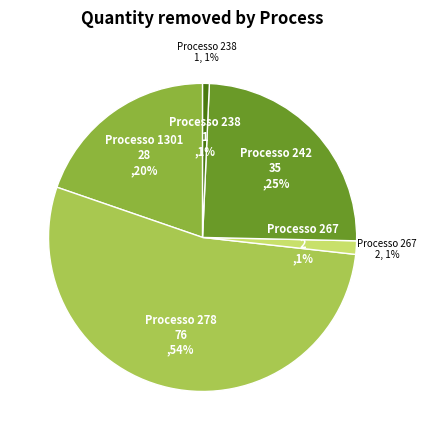

To the nearest percent, what is the difference between the largest and smallest slice percentages?

53%